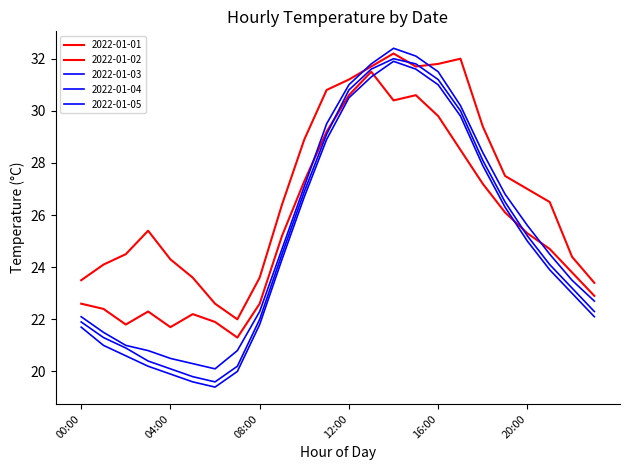

What is the label of the 22nd point from the right?

02:00